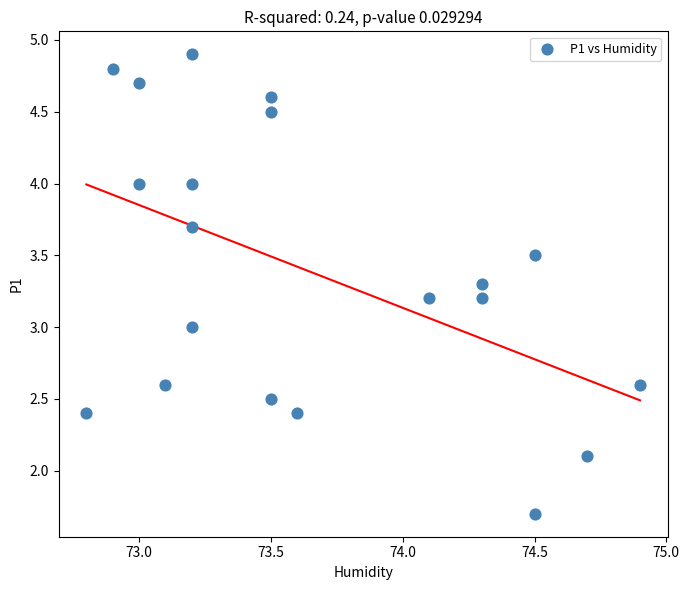

What is the range of X values (max minus min)?

2.1